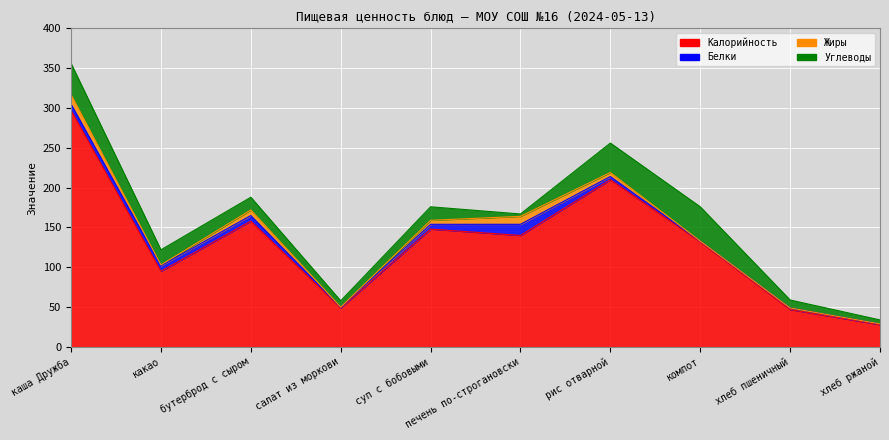

Between рис отварной and хлеб ржаной, which series saw the biggest shift?

Калорийность